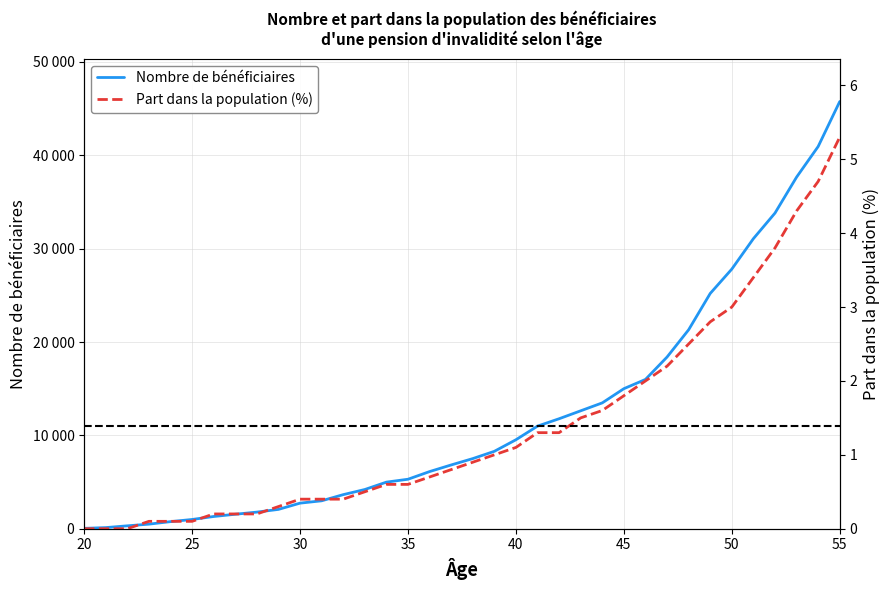

True or false: Part dans la population (%) and Nombre de bénéficiaires cross at least once.

False